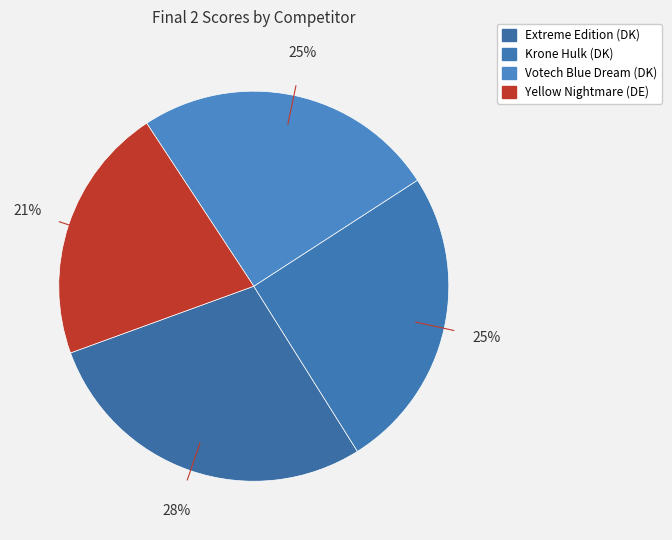

How many slices are in this pie chart?

4